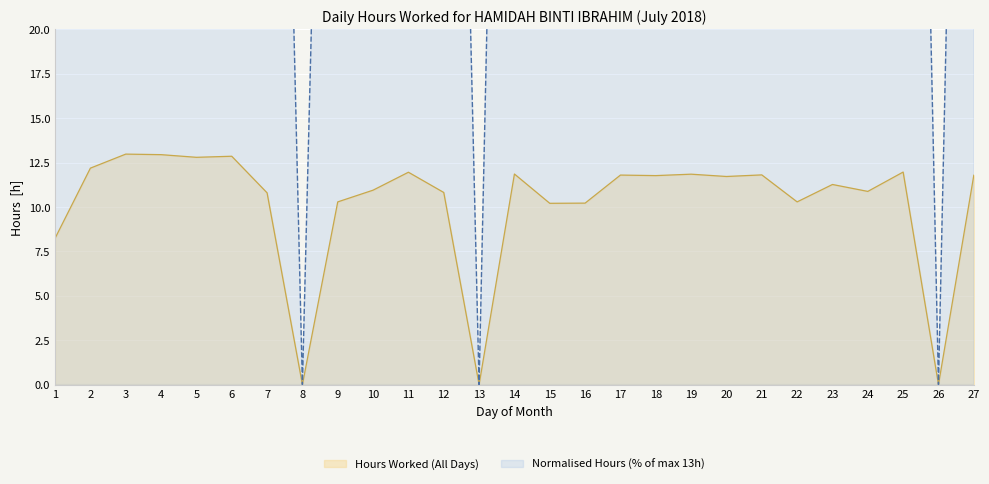

Which category has the highest value across all series?

3